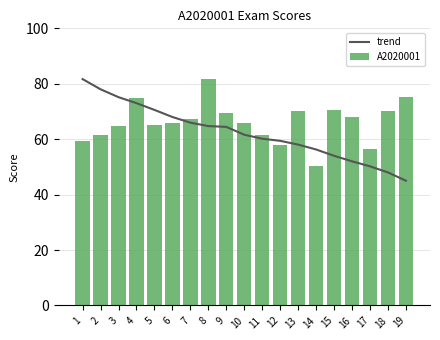

What is the highest value of the trend series?

81.7